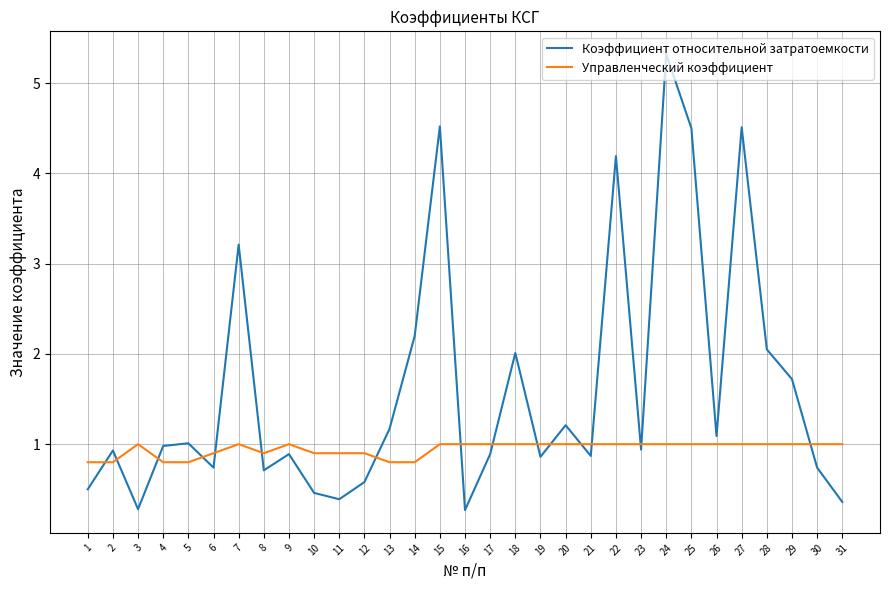

Rank the series at 13 from highest to lowest value.

Коэффициент относительной затратоемкости, Управленческий коэффициент